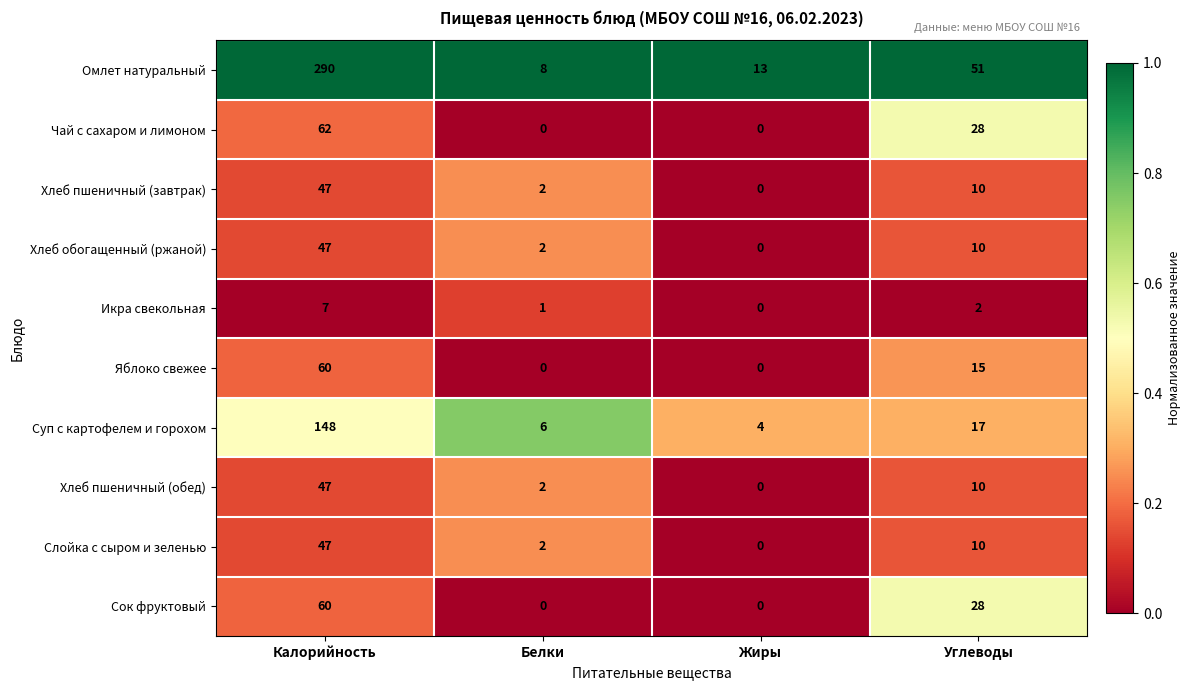

Where does the Хлеб пшеничный (завтрак) series first go above 10?

Калорийность